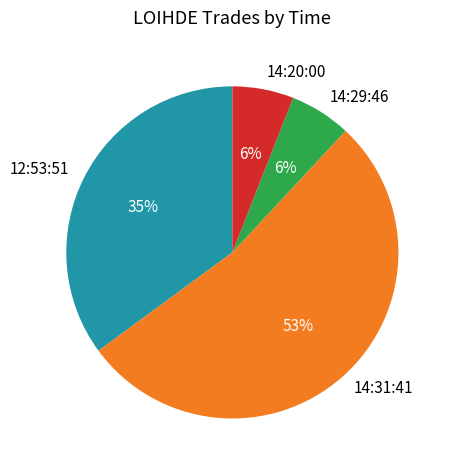

Do 12:53:51 and 14:20:00 together represent more than half of the pie?

No